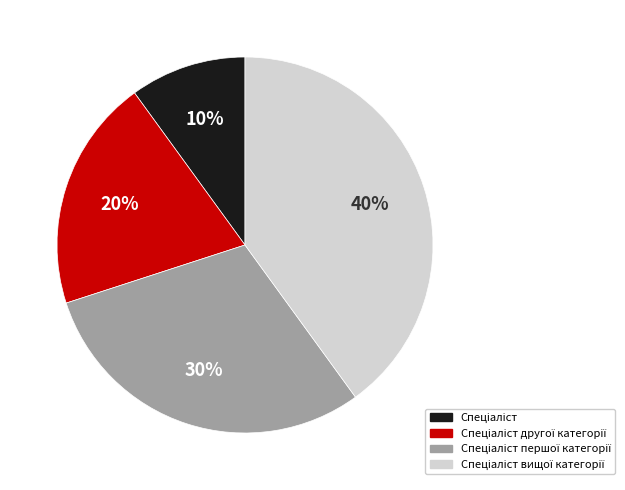

Does any single category account for the majority?

No